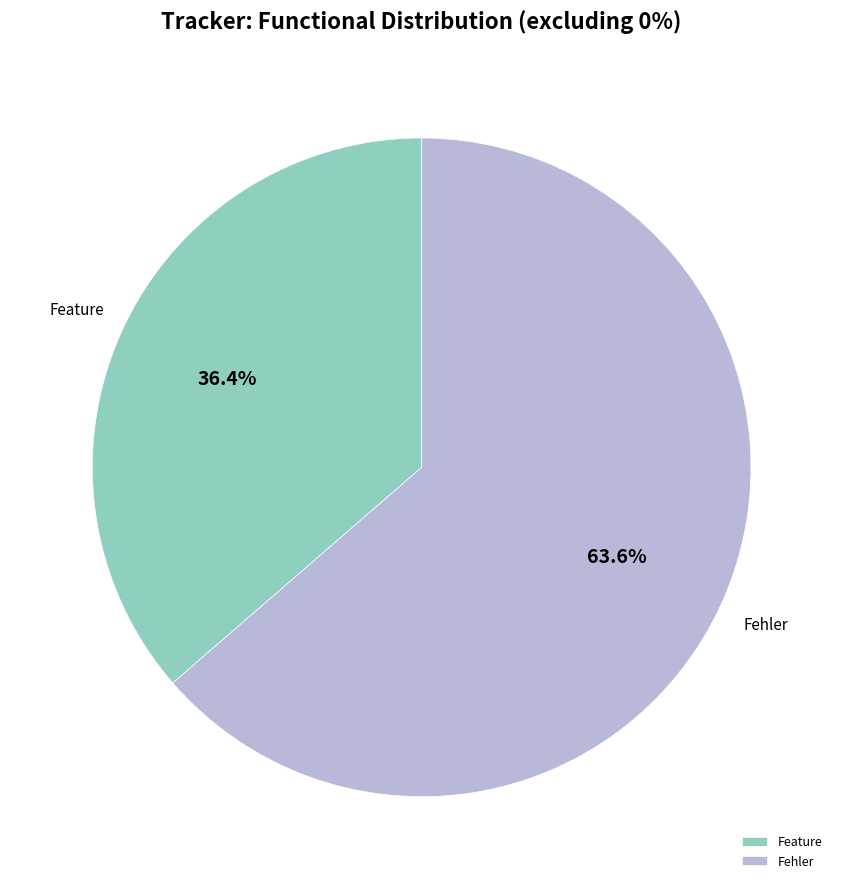

Which slice is the largest?

Fehler